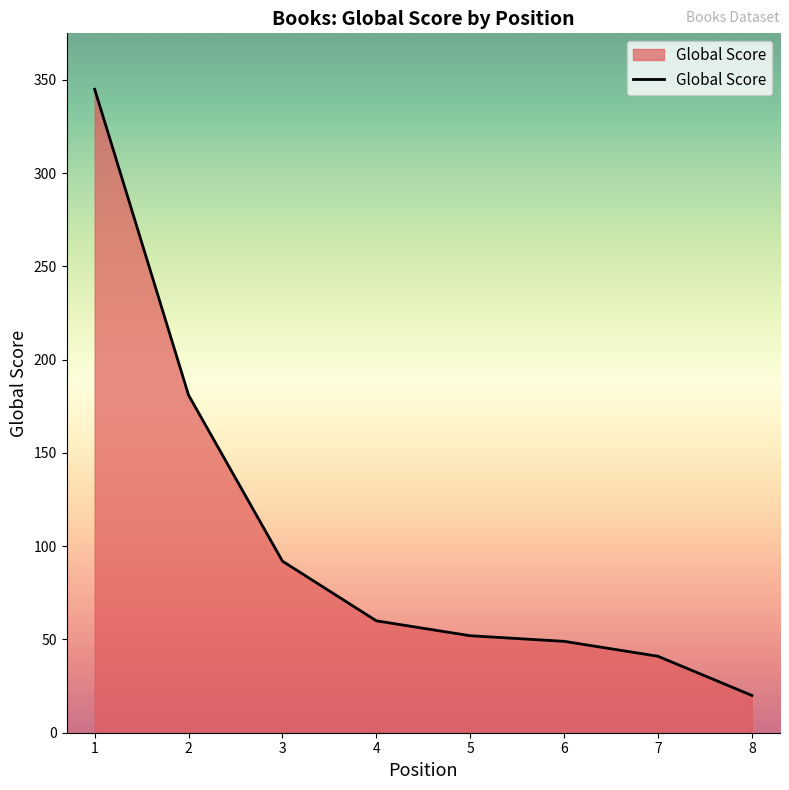

Count the number of categories in the chart.

8